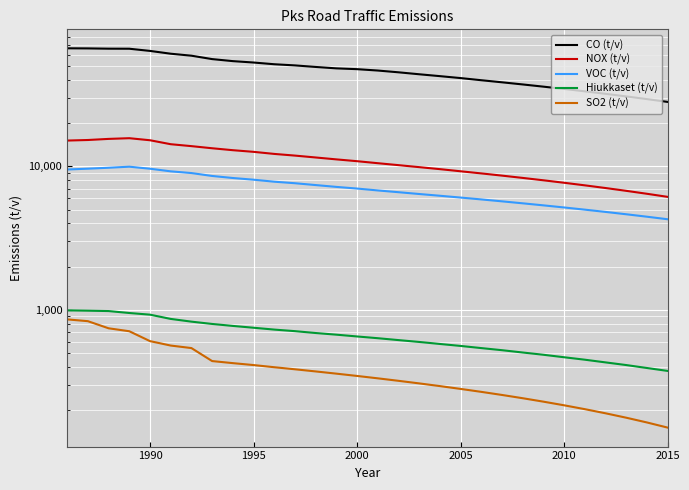

True or false: Hiukkaset (t/v) has more than 1 interior local peaks.

False